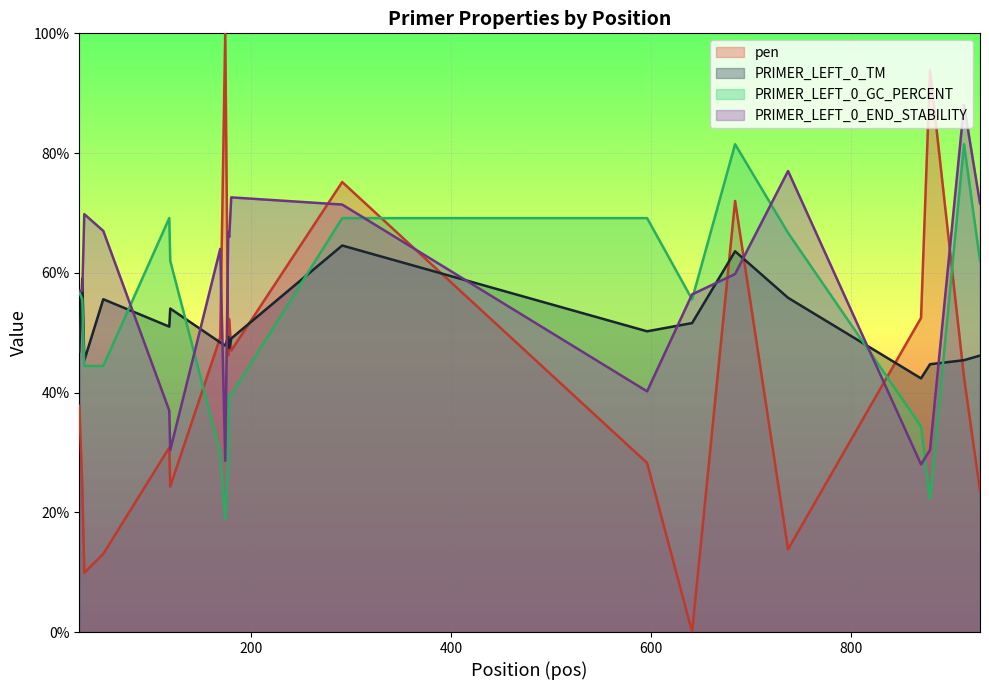

Rank the series by their maximum value, from highest to lowest.

pen, PRIMER_LEFT_0_END_STABILITY, PRIMER_LEFT_0_GC_PERCENT, PRIMER_LEFT_0_TM